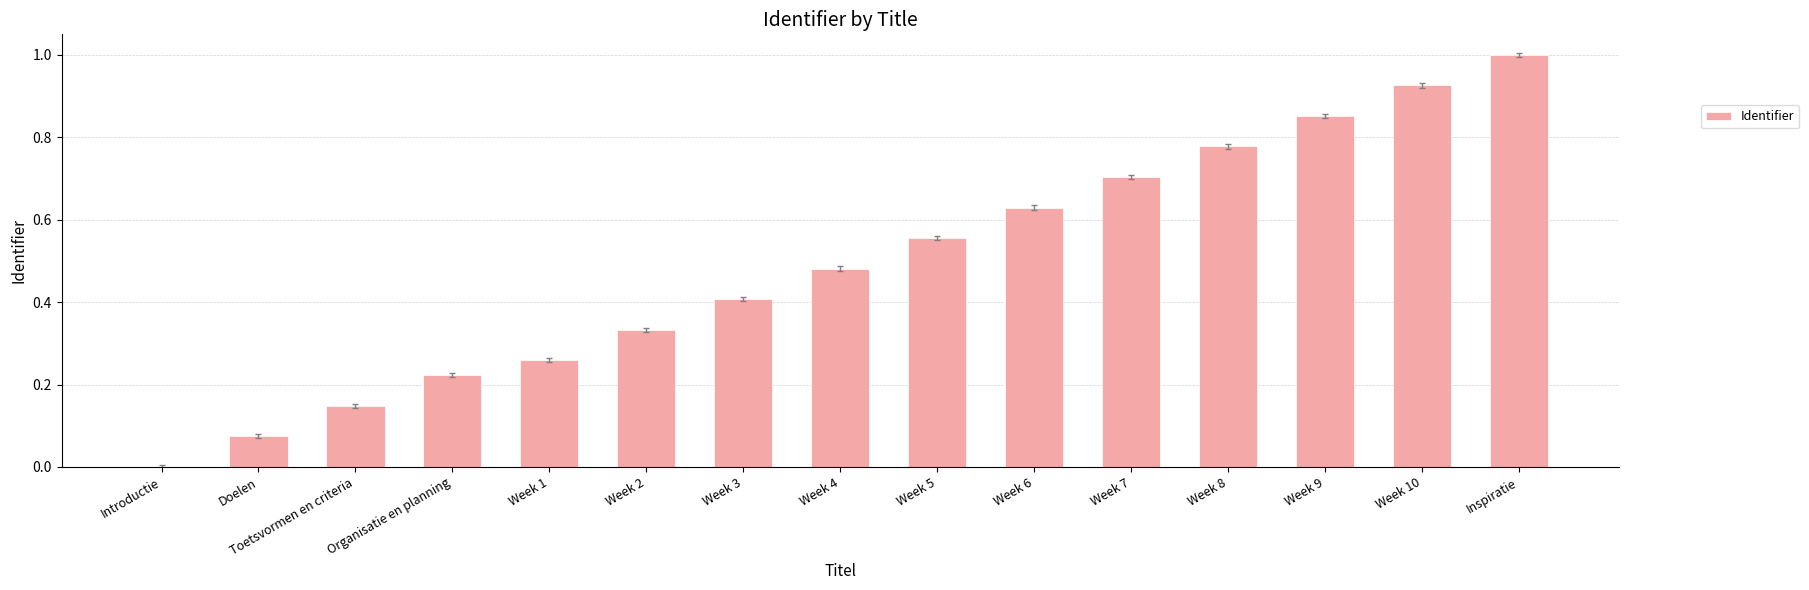

The chart shows a value of 1.0 at Inspiratie. True or false?

True